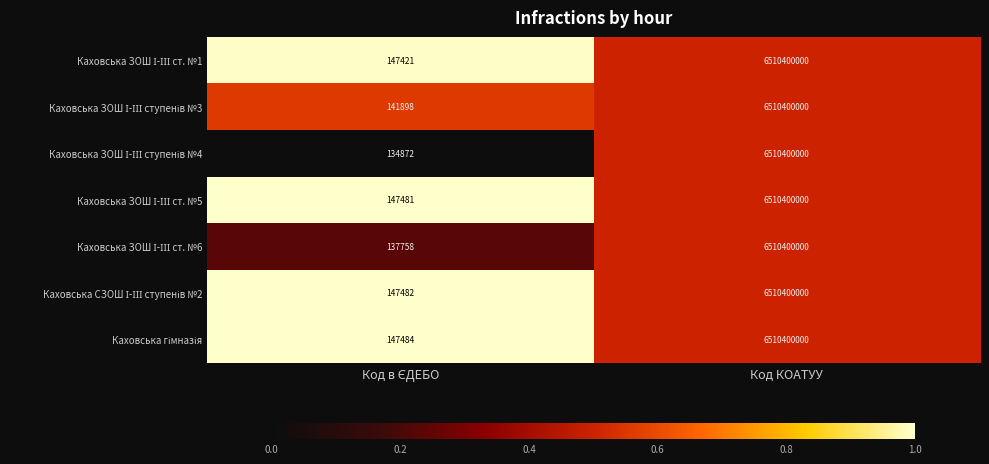

At which category is the sum across all series the highest?

Код КОАТУУ